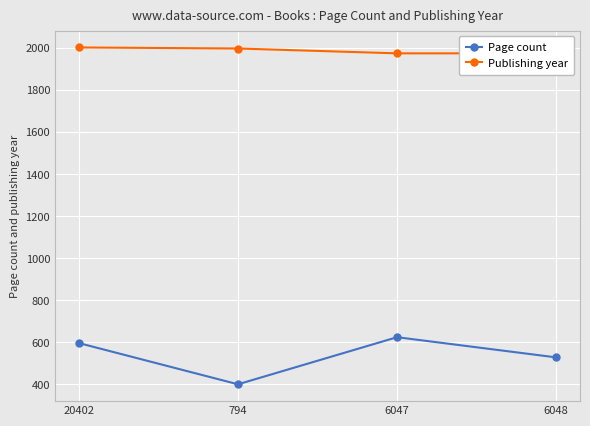

Reading right to left, transcribe all the data shown in this chart.

Page count: 6048=528	6047=624	794=400	20402=596
Publishing year: 6048=1974	6047=1974	794=1997	20402=2002